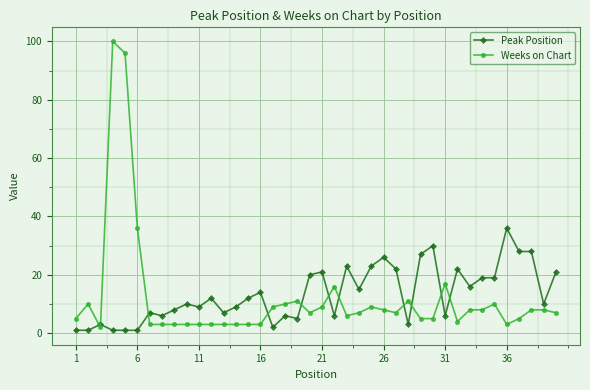

True or false: Weeks on Chart has more than 2 interior local peaks.

True